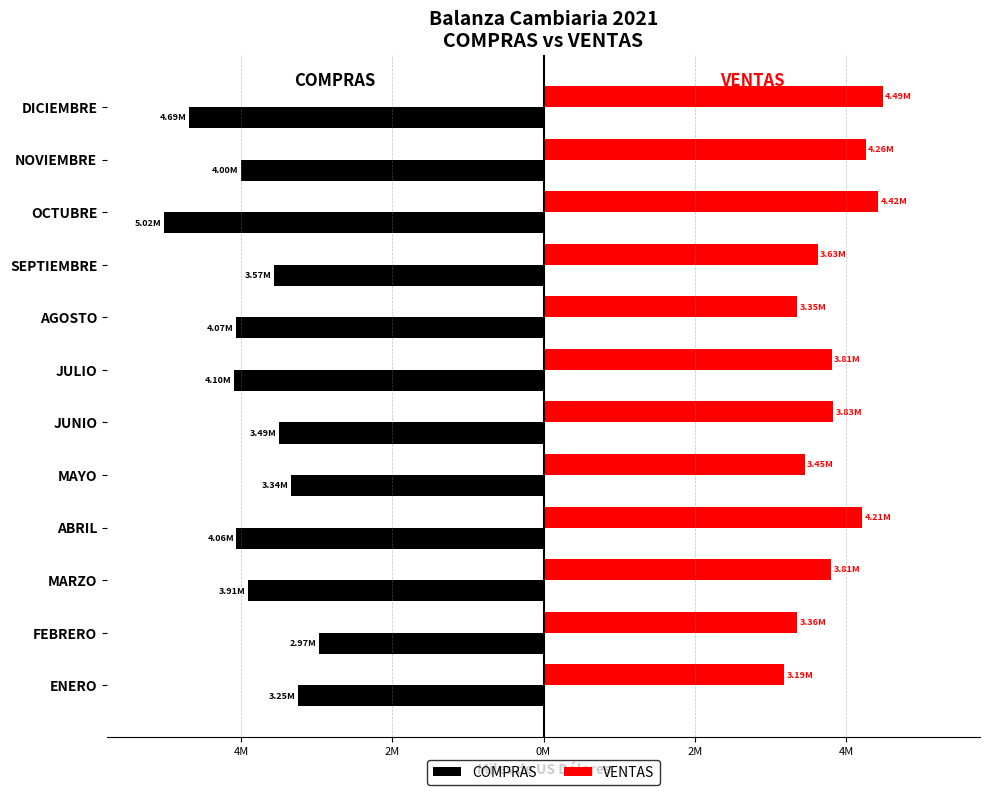

What is the sum of all VENTAS values?

45811922.9